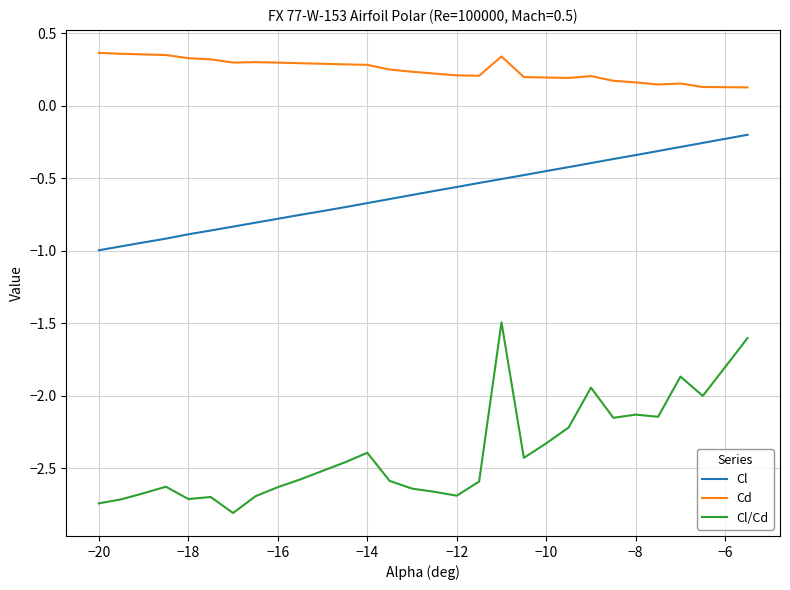

What is the lowest value of the Cl/Cd series?

-2.8